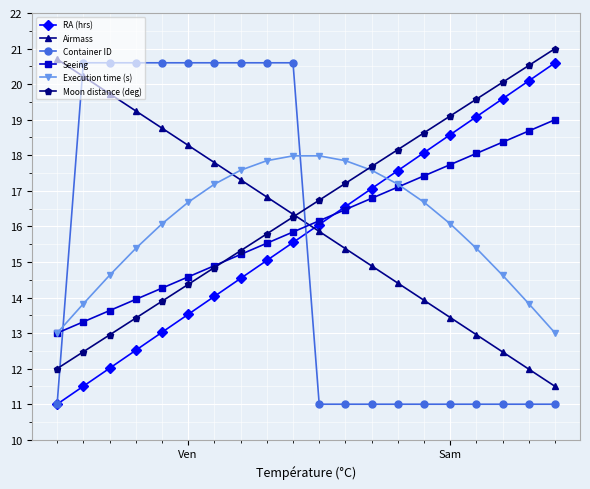

True or false: Seeing has more than 0 interior local peaks.

False